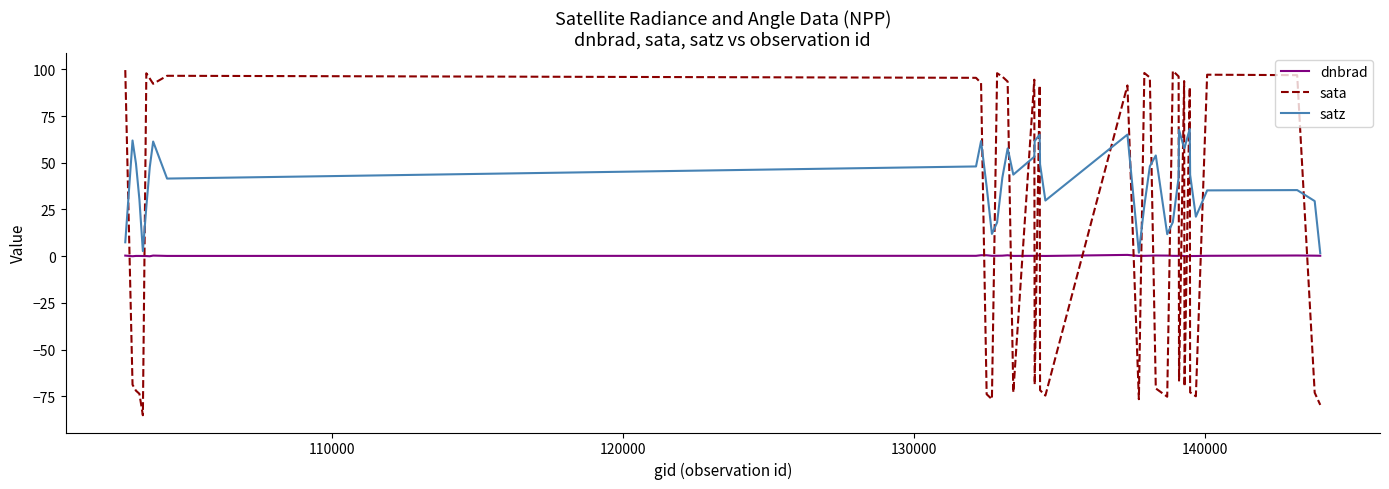

Which series has the widest spread of values?

sata